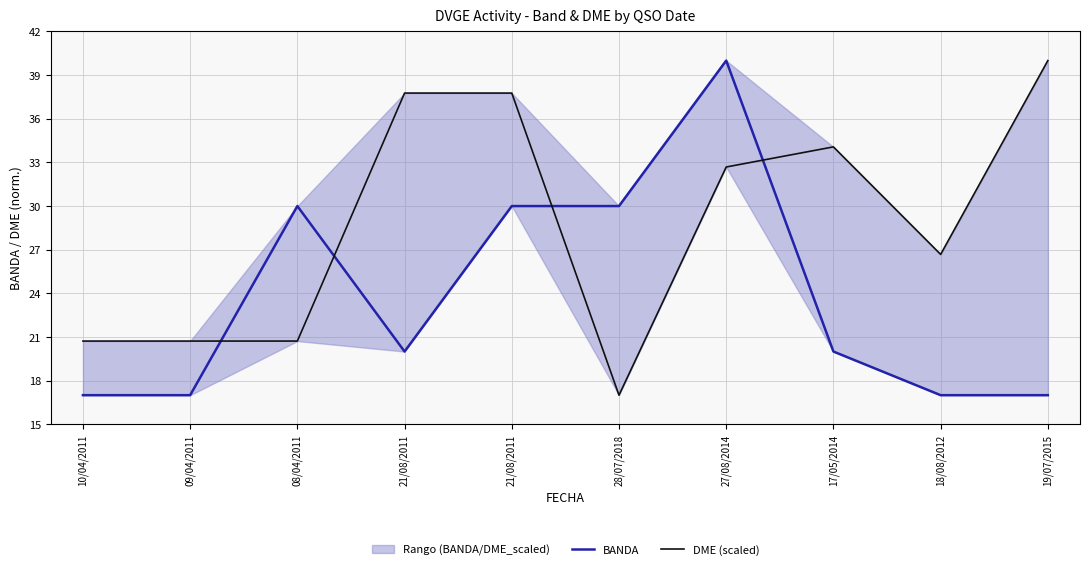

How many values in the BANDA series exceed 20?

4